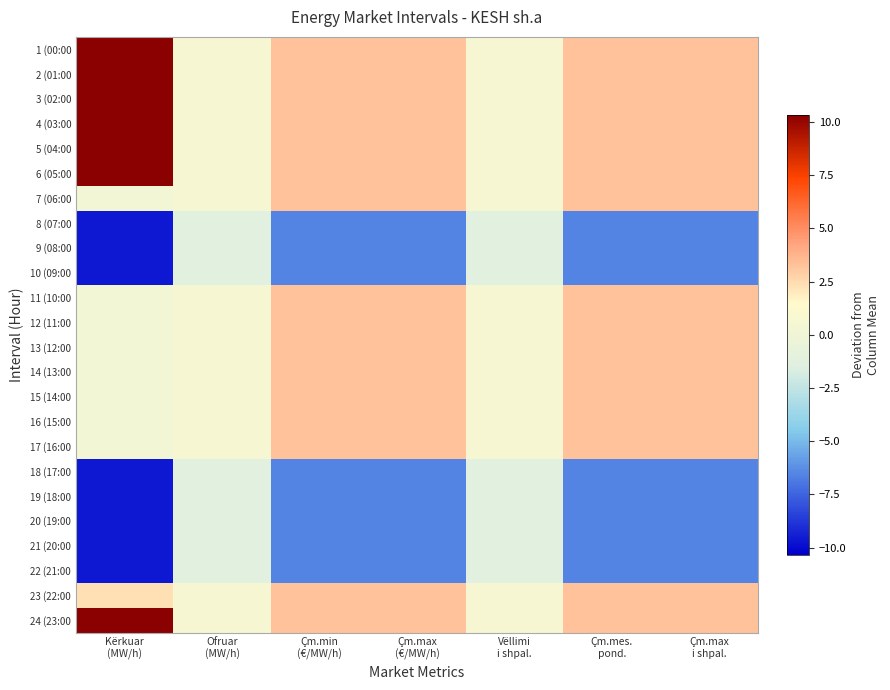

What is the difference between the highest and lowest values at Çm.max
(€/MW/h)?

9.9